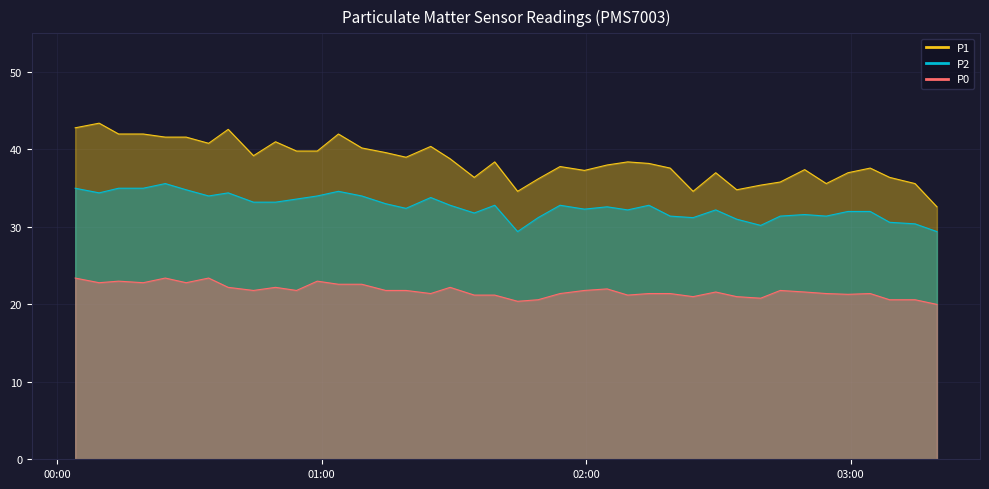

At which category does P0 reach its first local peak?

2022-10-29T00:13:58